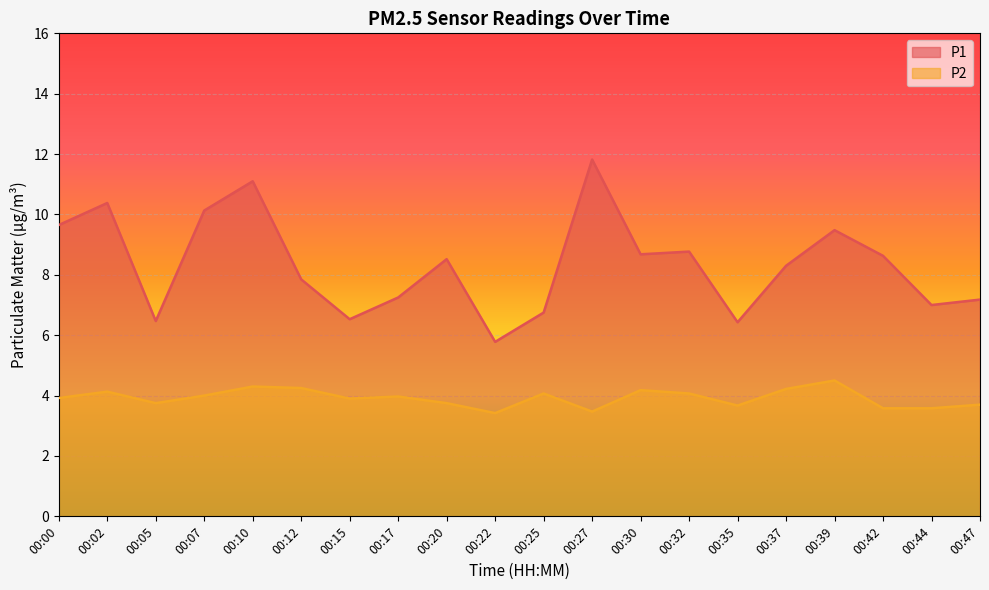

Reading right to left, transcribe all the data shown in this chart.

P1: 00:47=7.2	00:44=7.0	00:42=8.6	00:39=9.5	00:37=8.3	00:35=6.4	00:32=8.8	00:30=8.7	00:27=11.8	00:25=6.8	00:22=5.8	00:20=8.5	00:17=7.2	00:15=6.5	00:12=7.8	00:10=11.1	00:07=10.1	00:05=6.5	00:02=10.4	00:00=9.7
P2: 00:47=3.7	00:44=3.6	00:42=3.6	00:39=4.5	00:37=4.2	00:35=3.7	00:32=4.1	00:30=4.2	00:27=3.5	00:25=4.1	00:22=3.4	00:20=3.8	00:17=4.0	00:15=3.9	00:12=4.2	00:10=4.3	00:07=4.0	00:05=3.8	00:02=4.1	00:00=3.9